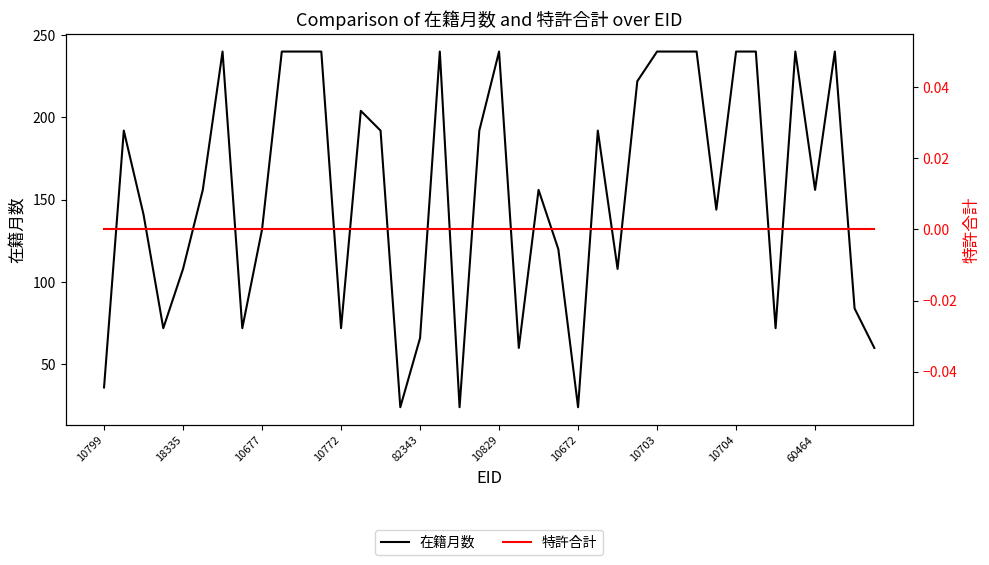

Is it true that 特許合計 equals 0 at 17?

True